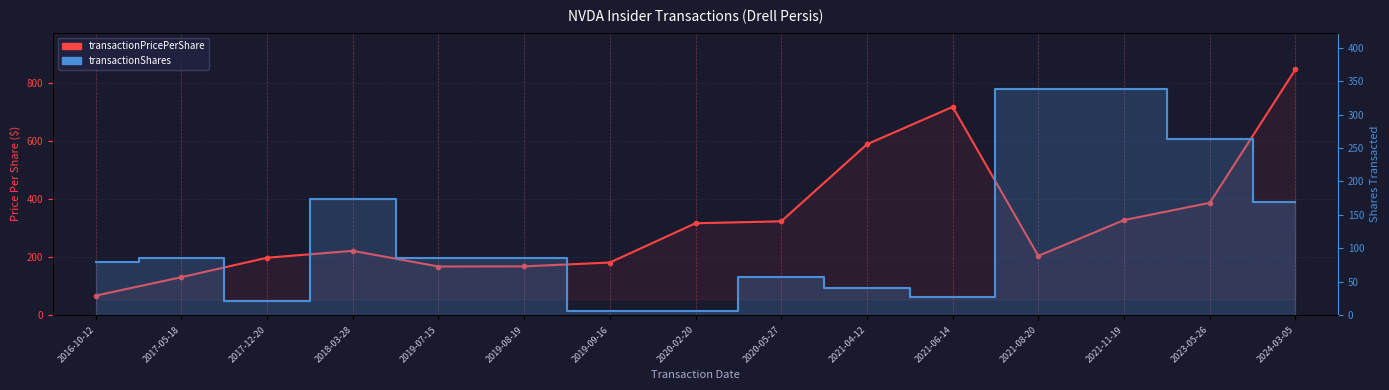

How many data points does each series have?

15